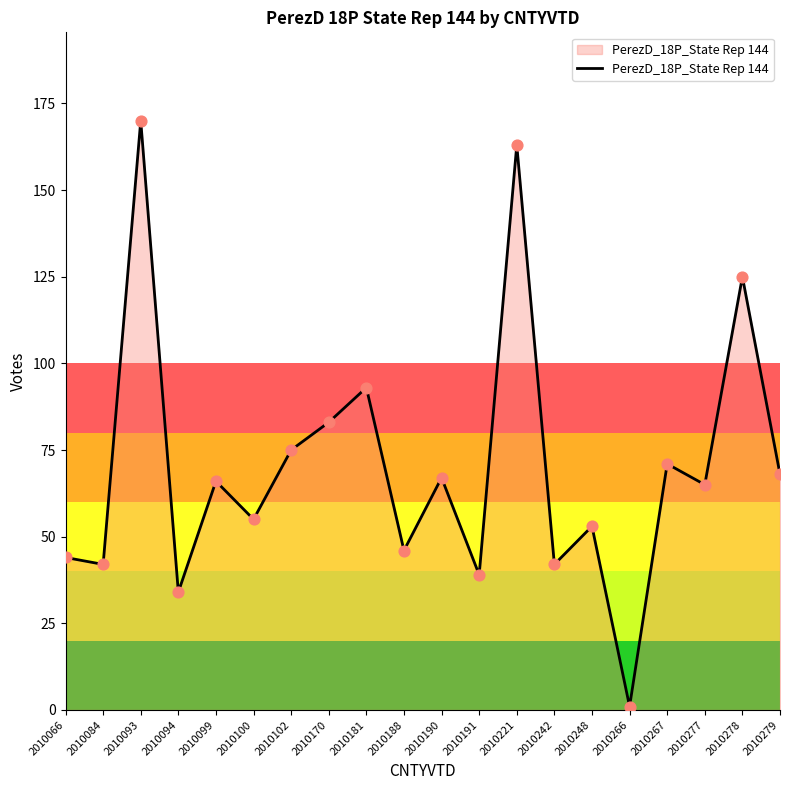

Between 2010102 and 2010242, which is larger?

2010102